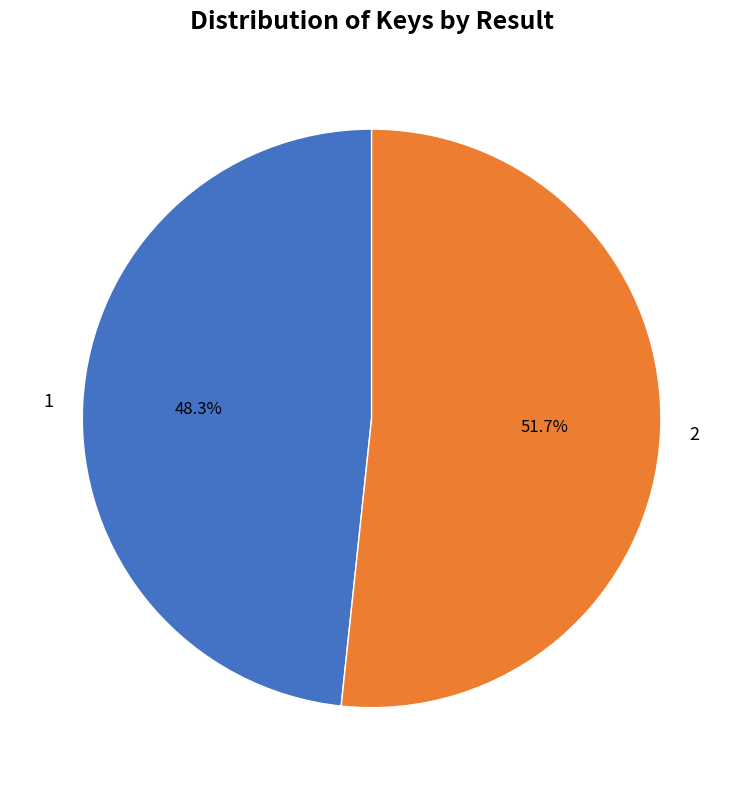

Does 2 account for over 50% of the chart?

Yes